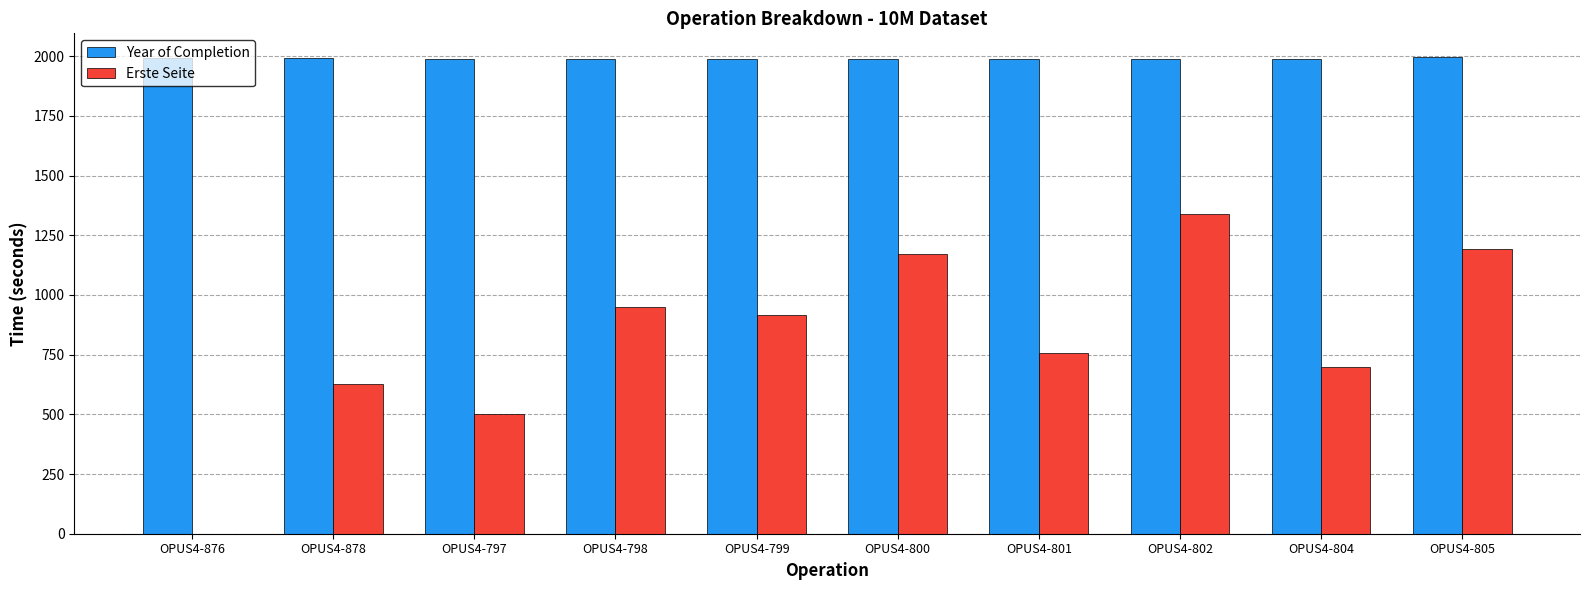

What is the greatest value displayed?

1996